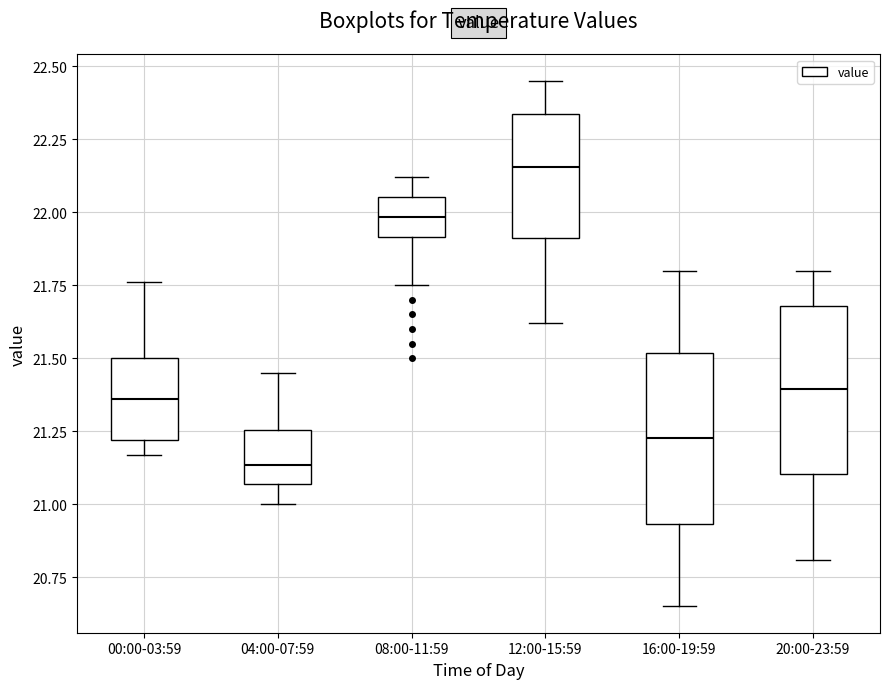

Reading left to right, transcribe this box plot: for each box, give where its median line is, the range the box spans, and where its two whiskers end, as read against the y-axis. The values are not printed on the chart, so give them approximately, as read against the axis.

00:00-03:59: median 21.35, box 21.20 to 21.50, whiskers 21.15 to 21.75
04:00-07:59: median 21.15, box 21.05 to 21.25, whiskers 21.00 to 21.45
08:00-11:59: median 22.00, box 21.90 to 22.05, whiskers 21.75 to 22.10
12:00-15:59: median 22.15, box 21.90 to 22.35, whiskers 21.60 to 22.45
16:00-19:59: median 21.25, box 20.95 to 21.50, whiskers 20.65 to 21.80
20:00-23:59: median 21.40, box 21.10 to 21.70, whiskers 20.80 to 21.80